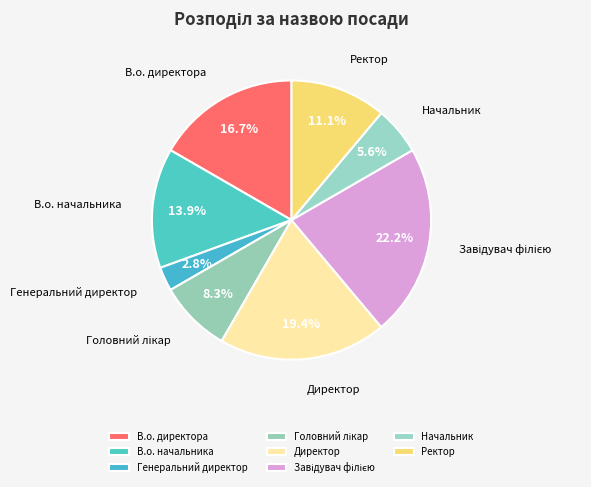

Is В.о. начальника the majority of the pie?

No